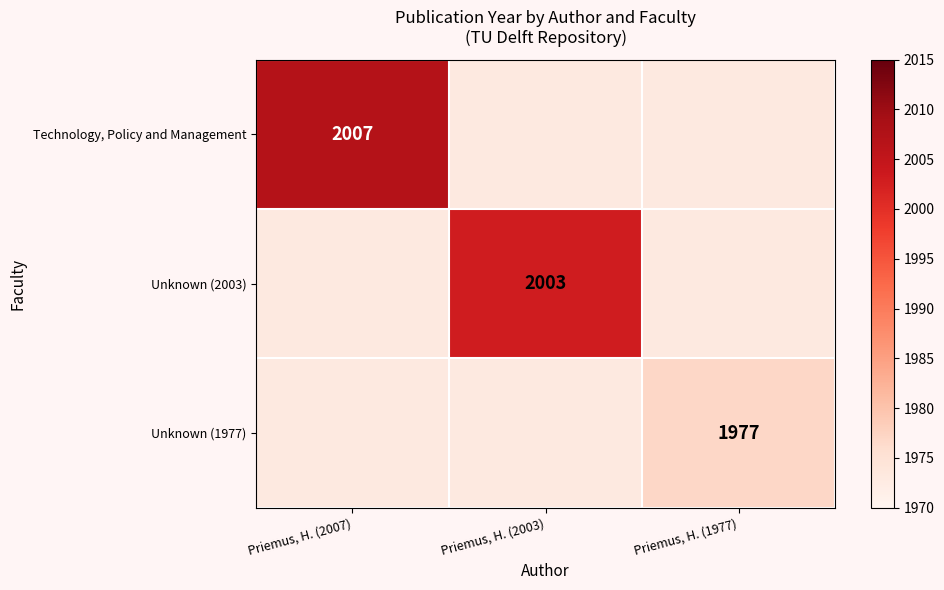

Is it true that Unknown (1977) equals 1977 at Priemus, H. (1977)?

True